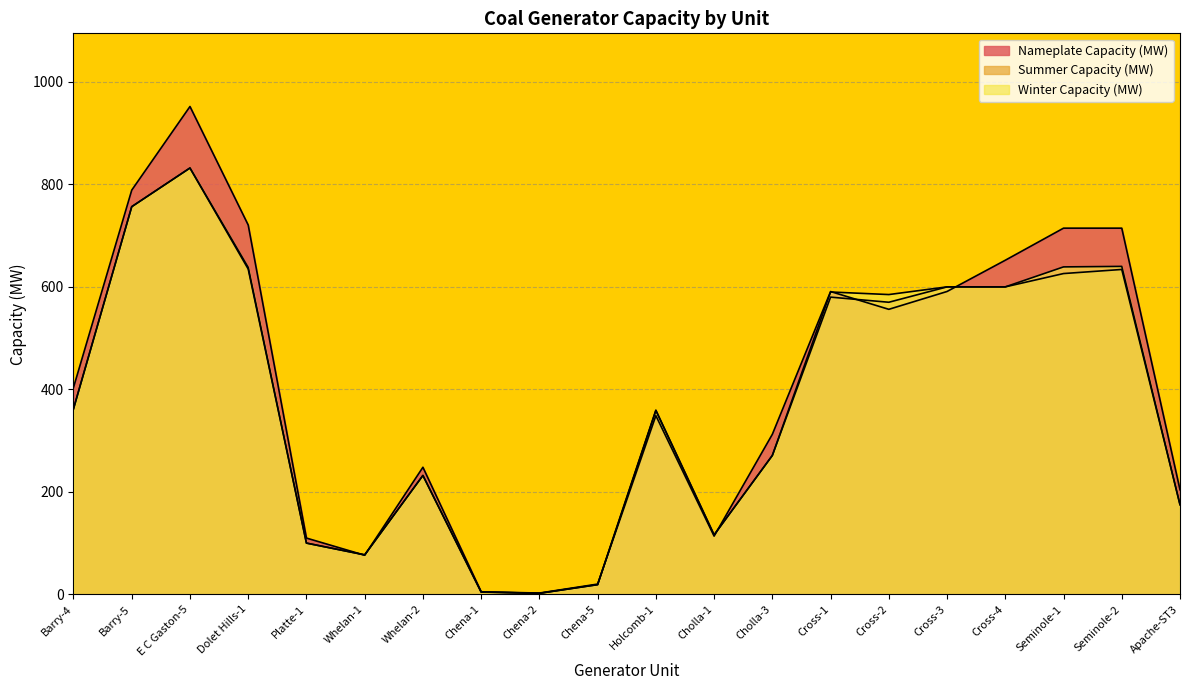

Does the chart display data point markers on the line(s)?

No